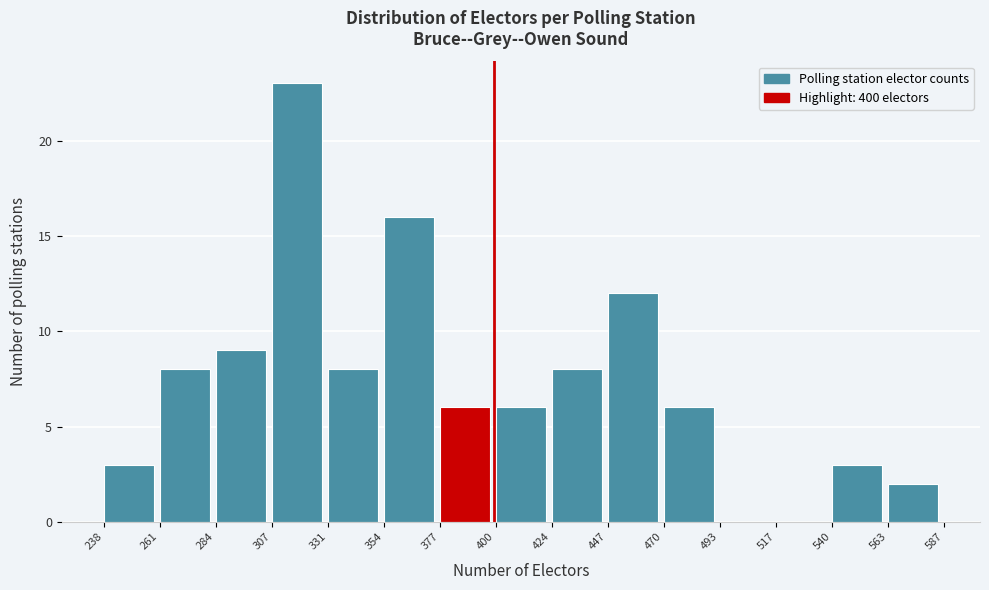

Reading left to right, list every bar in this chart as the range it spans on the x-axis followed by its height. The values are not printed on the chart, so give them approximately, as read against the axis.

238 to 261: 3
261 to 284: 8
284 to 307: 9
307 to 331: 23
331 to 354: 8
354 to 377: 16
377 to 400: 6
400 to 424: 6
424 to 447: 8
447 to 470: 12
470 to 493: 6
493 to 517: 0
517 to 540: 0
540 to 563: 3
563 to 587: 2